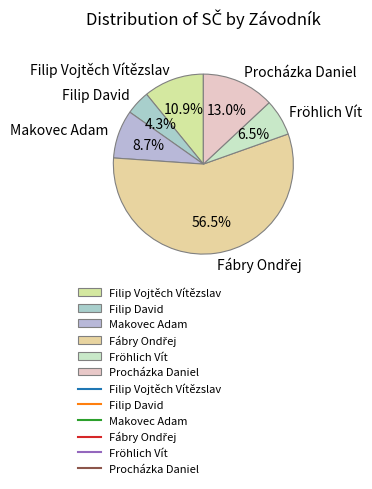

Between Filip Vojtěch Vítězslav and Procházka Daniel, which is larger?

Procházka Daniel